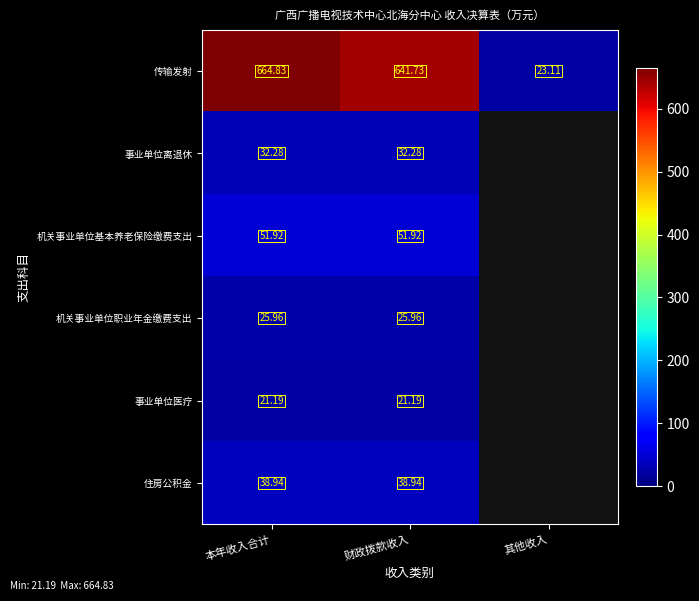

Is the value of 机关事业单位职业年金缴费支出 at 本年收入合计 greater than the value of 事业单位医疗 at 本年收入合计?

Yes